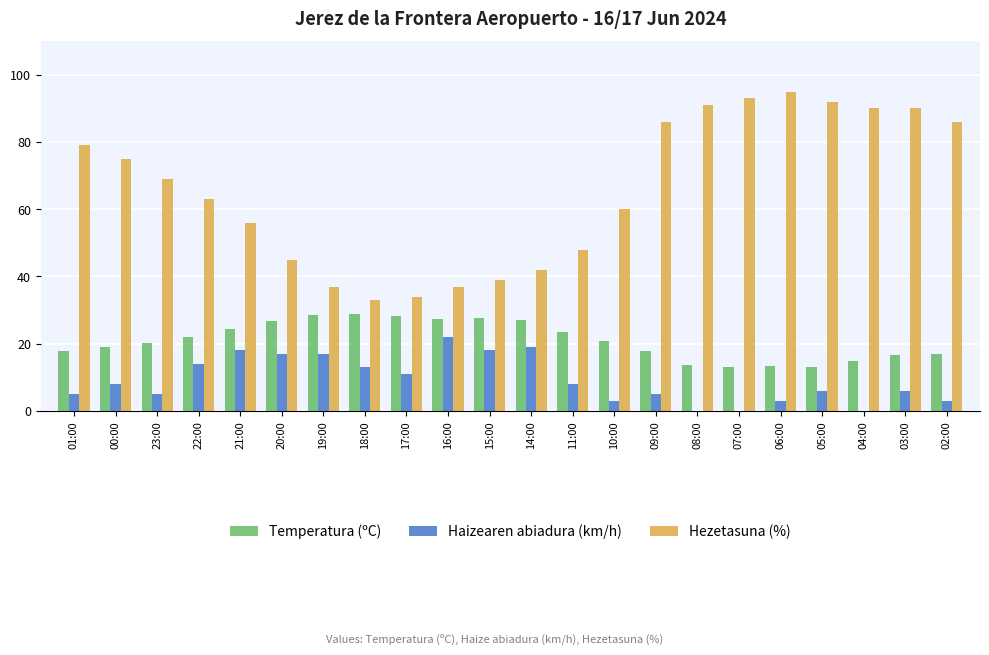

Read the Temperatura (ºC) value at 14:00.

27.1